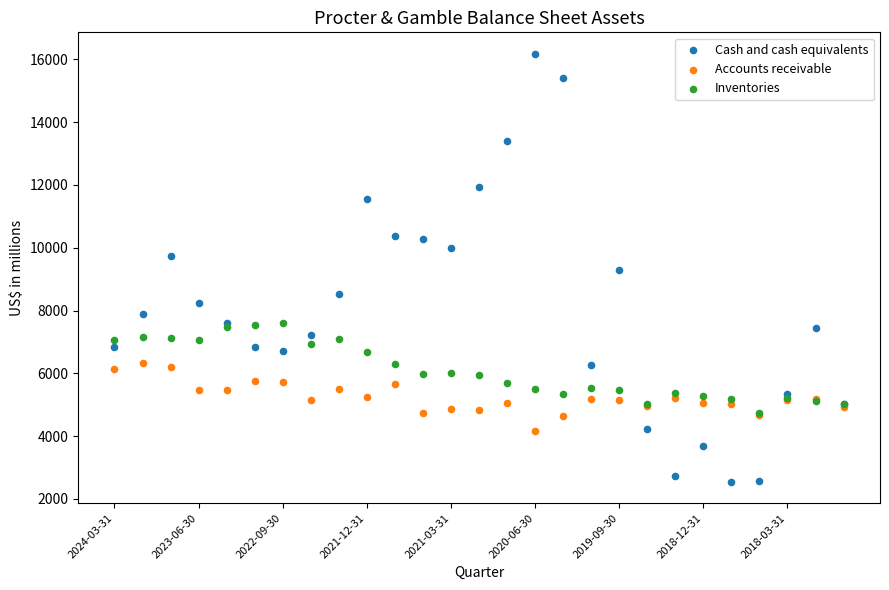

Which series contains the lowest Y value?

Cash and cash equivalents